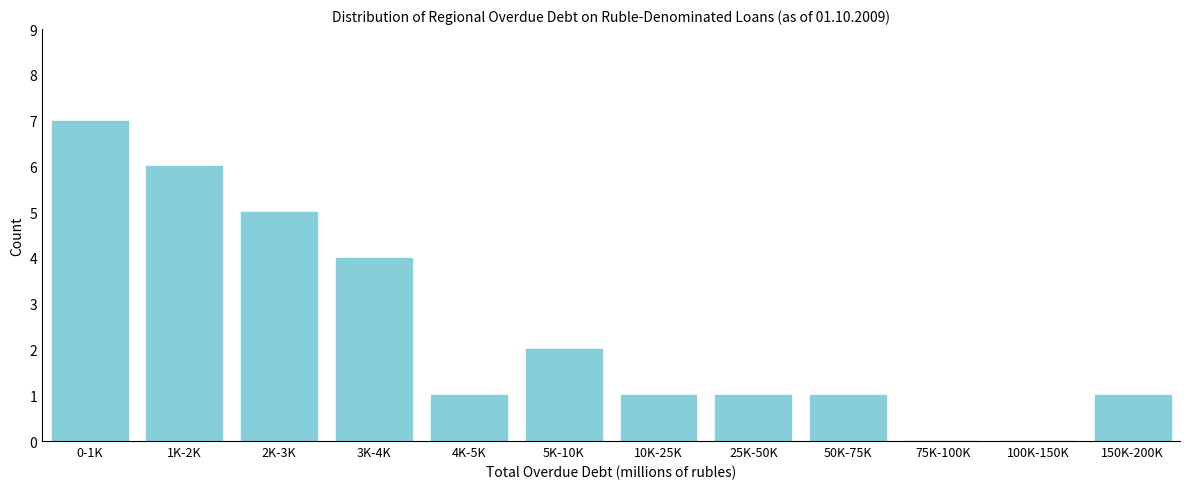

Reading left to right, transcribe all the data shown in this chart.

0-1K=7	1K-2K=6	2K-3K=5	3K-4K=4	4K-5K=1	5K-10K=2	10K-25K=1	25K-50K=1	50K-75K=1	75K-100K=0	100K-150K=0	150K-200K=1